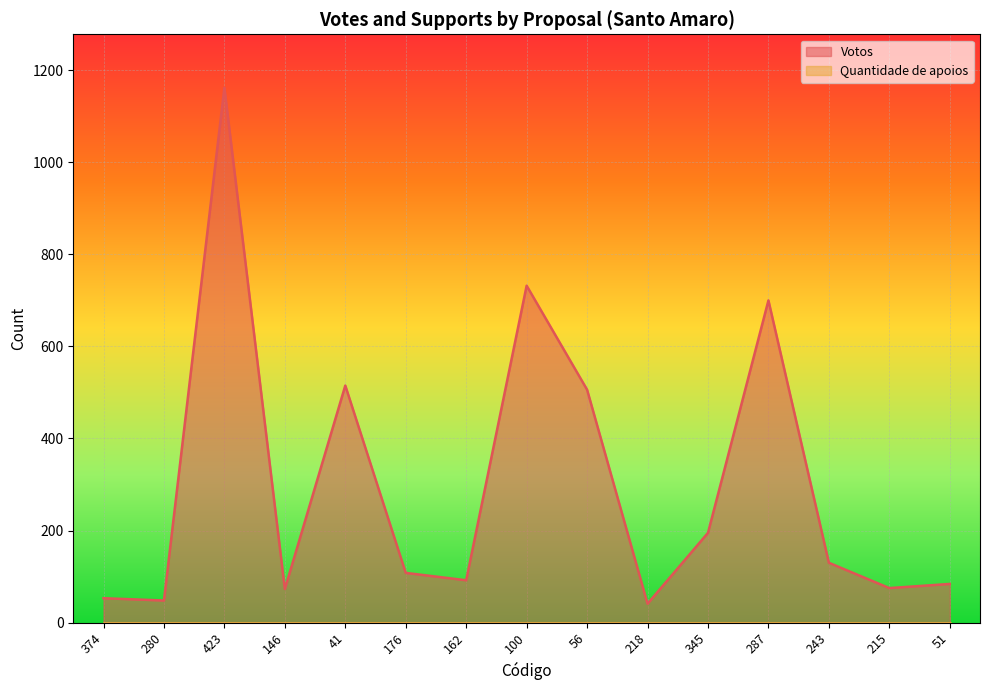

Reading left to right, list all the values displayed in this chart.

374=53	280=48	423=1162	146=73	41=515	176=108	162=92	100=732	56=506	218=41	345=195	287=700	243=130	215=75	51=84